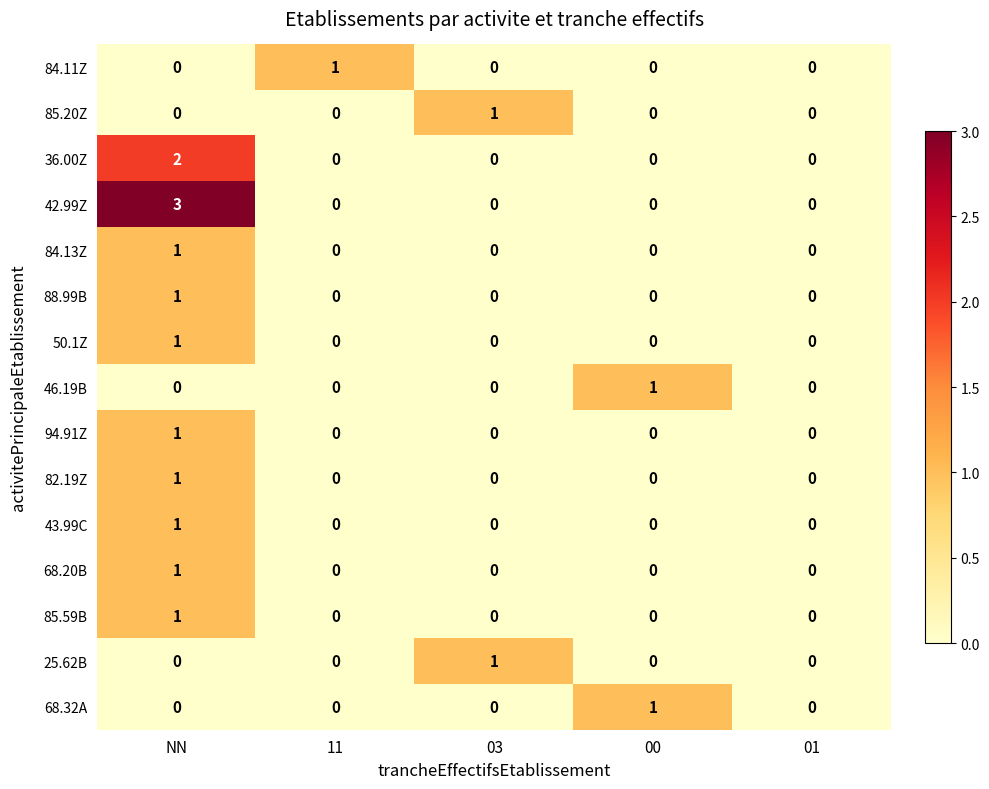

At how many categories does at least one series exceed 2?

1